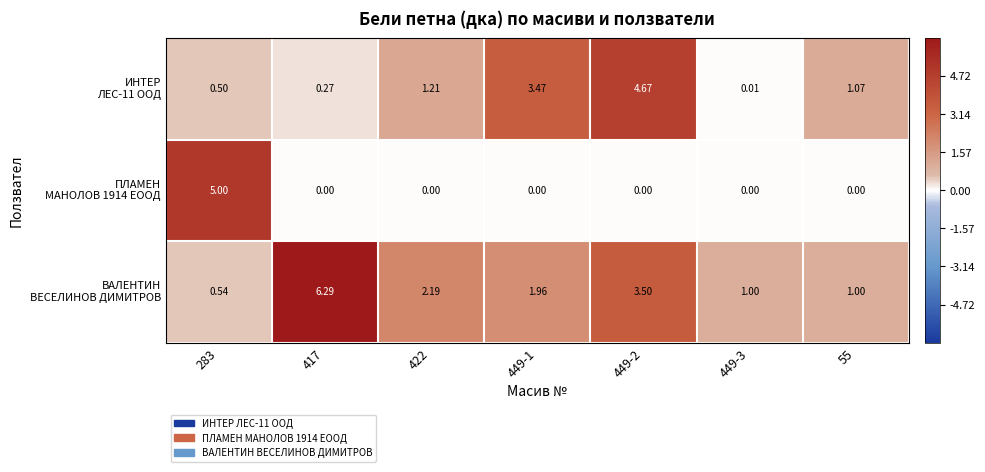

Which series has the largest total across all categories?

ВАЛЕНТИН ВЕСЕЛИНОВ ДИМИТРОВ